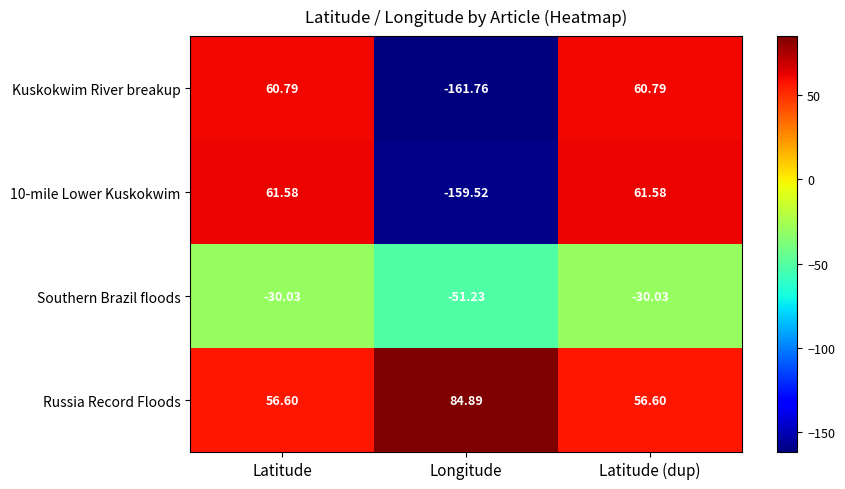

At which label does Kuskokwim River breakup first exceed 60?

Latitude